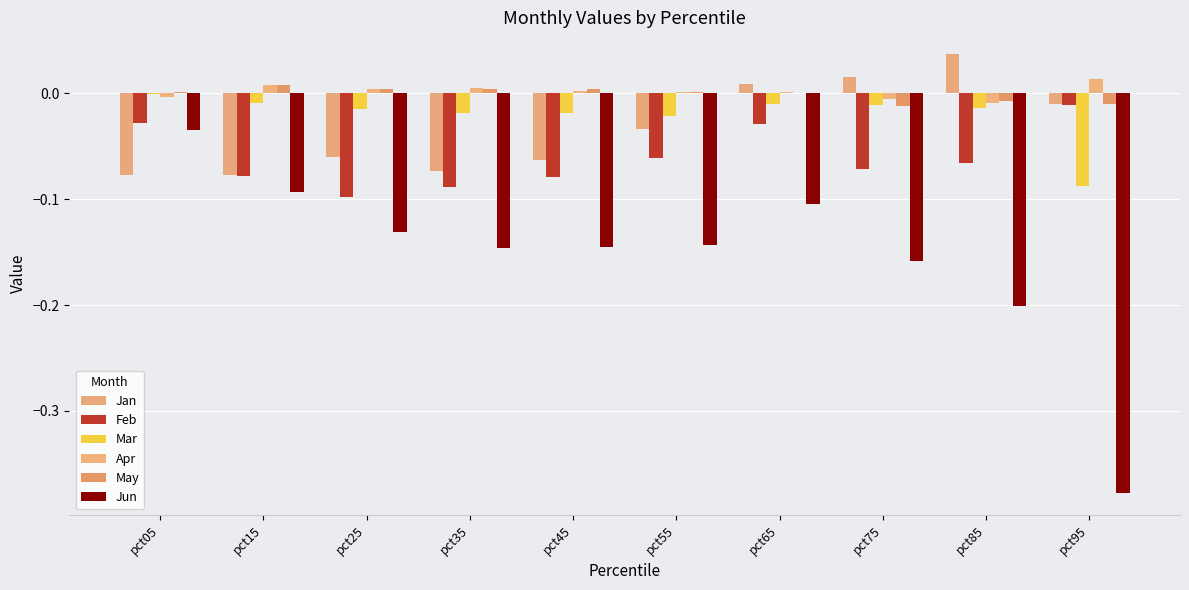

The value of May at pct85 is -0.0. True or false?

True